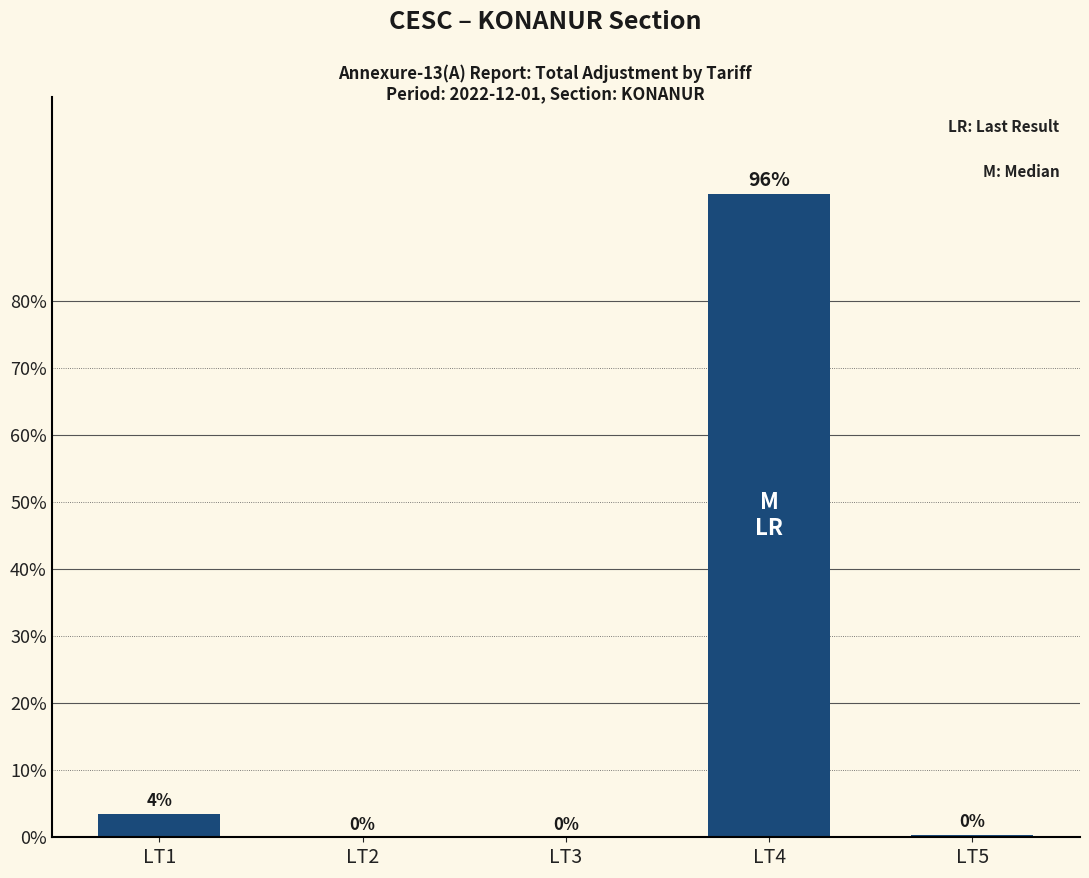

What is the maximum value shown in the chart?

96.1